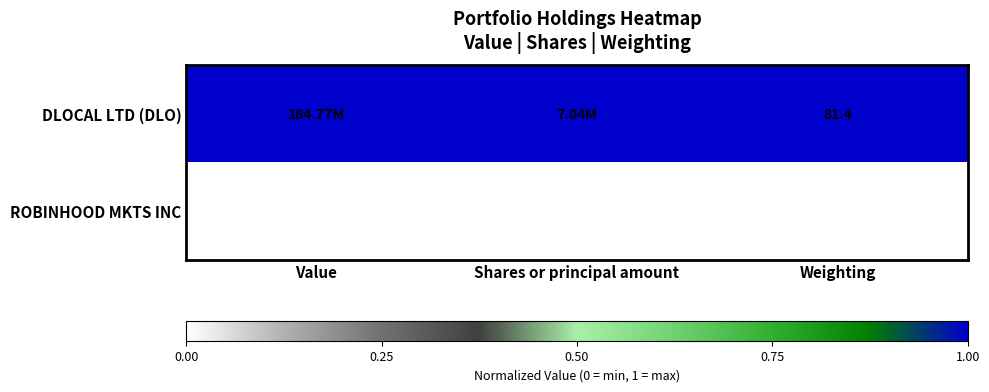

At Weighting, list the series in order from smallest to largest.

ROBINHOOD MKTS INC, DLOCAL LTD (DLO)